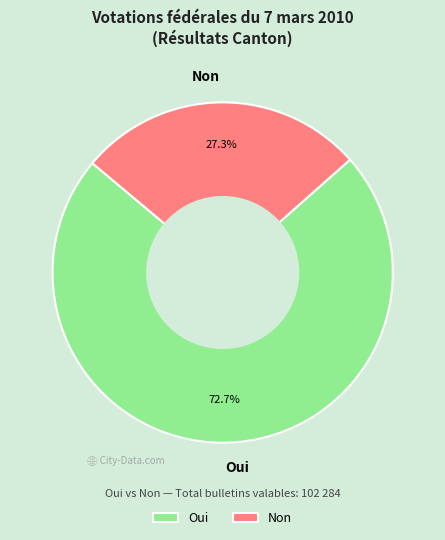

To the nearest percent, what is the difference between the Oui and Non slice percentages?

45%